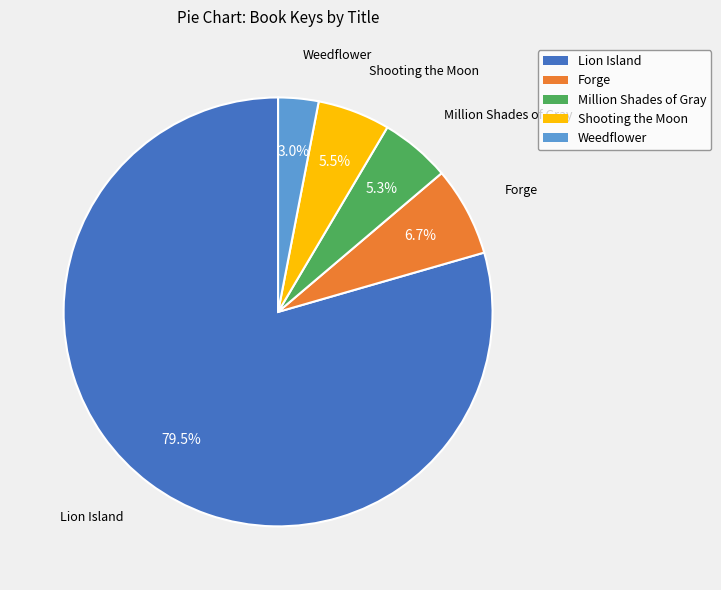

Is there any slice that represents more than half of the pie?

Yes